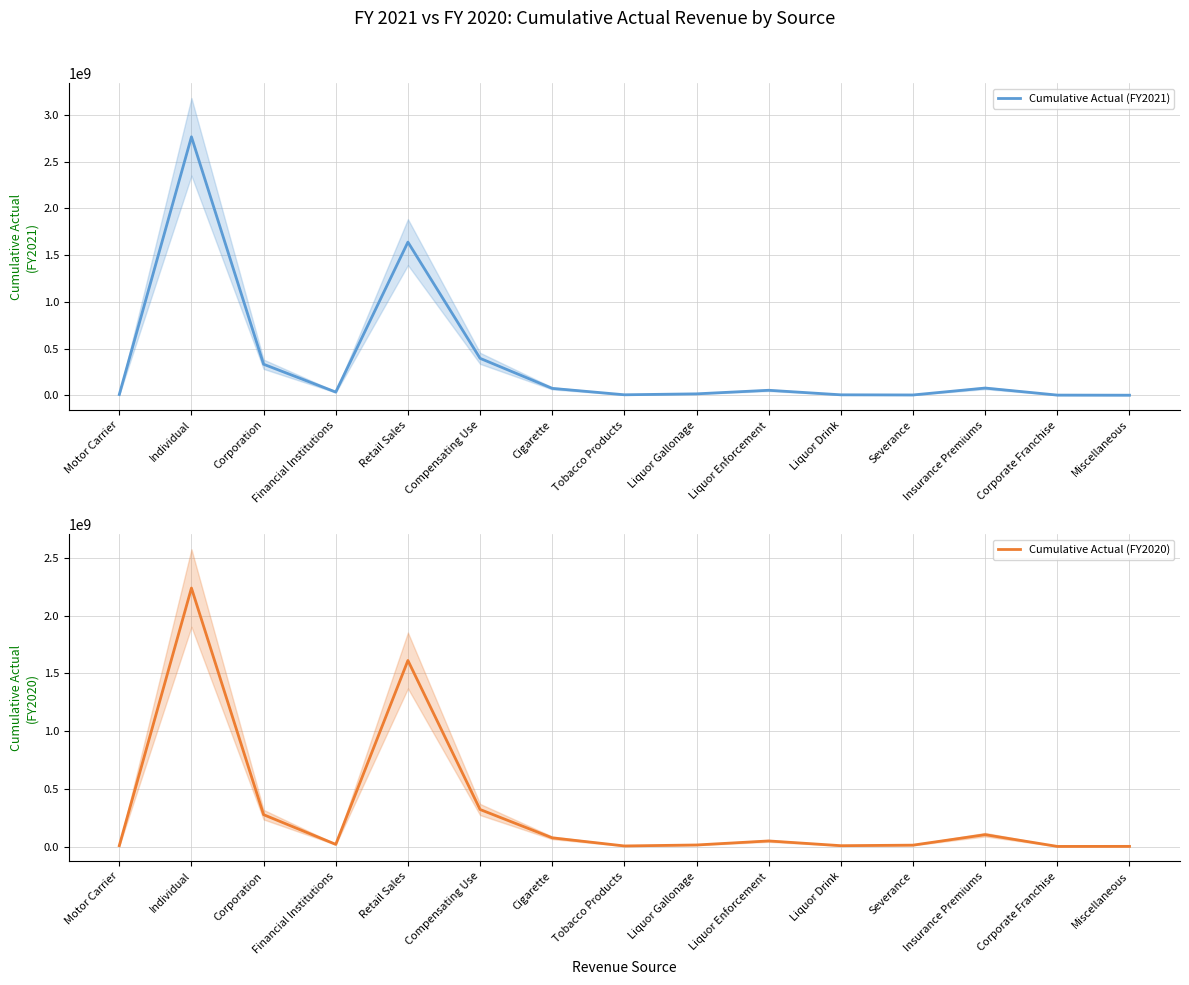

Which series changed the most between Liquor Drink and Insurance Premiums?

Cumulative Actual (FY2020)